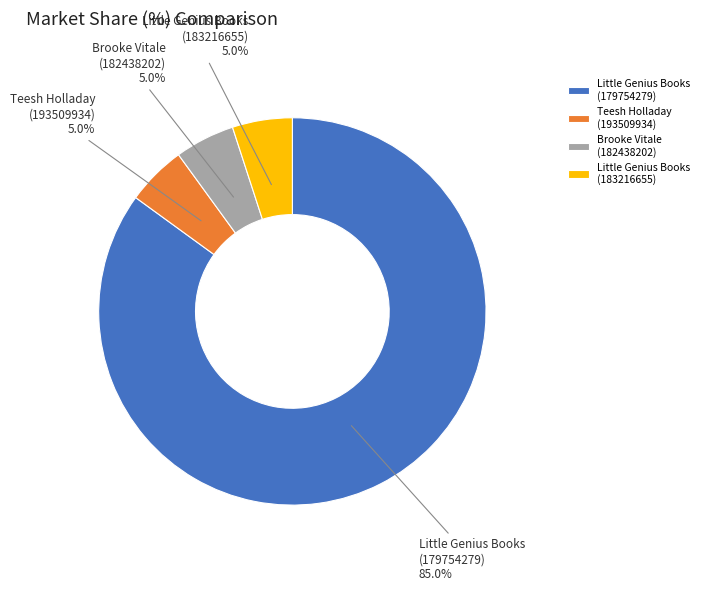

Which category accounts for the majority?

Little Genius Books (179754279)